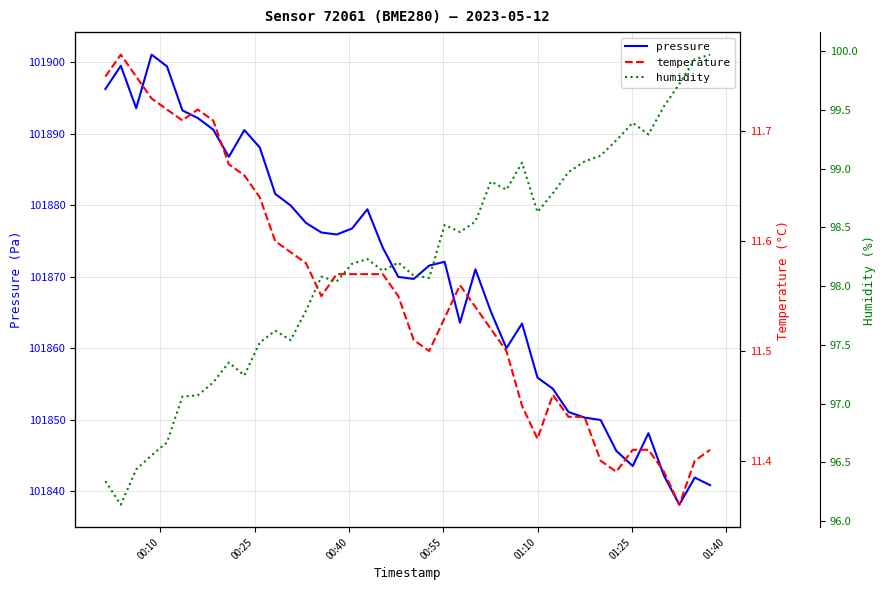

What is the minimum value shown in the chart?

11.4